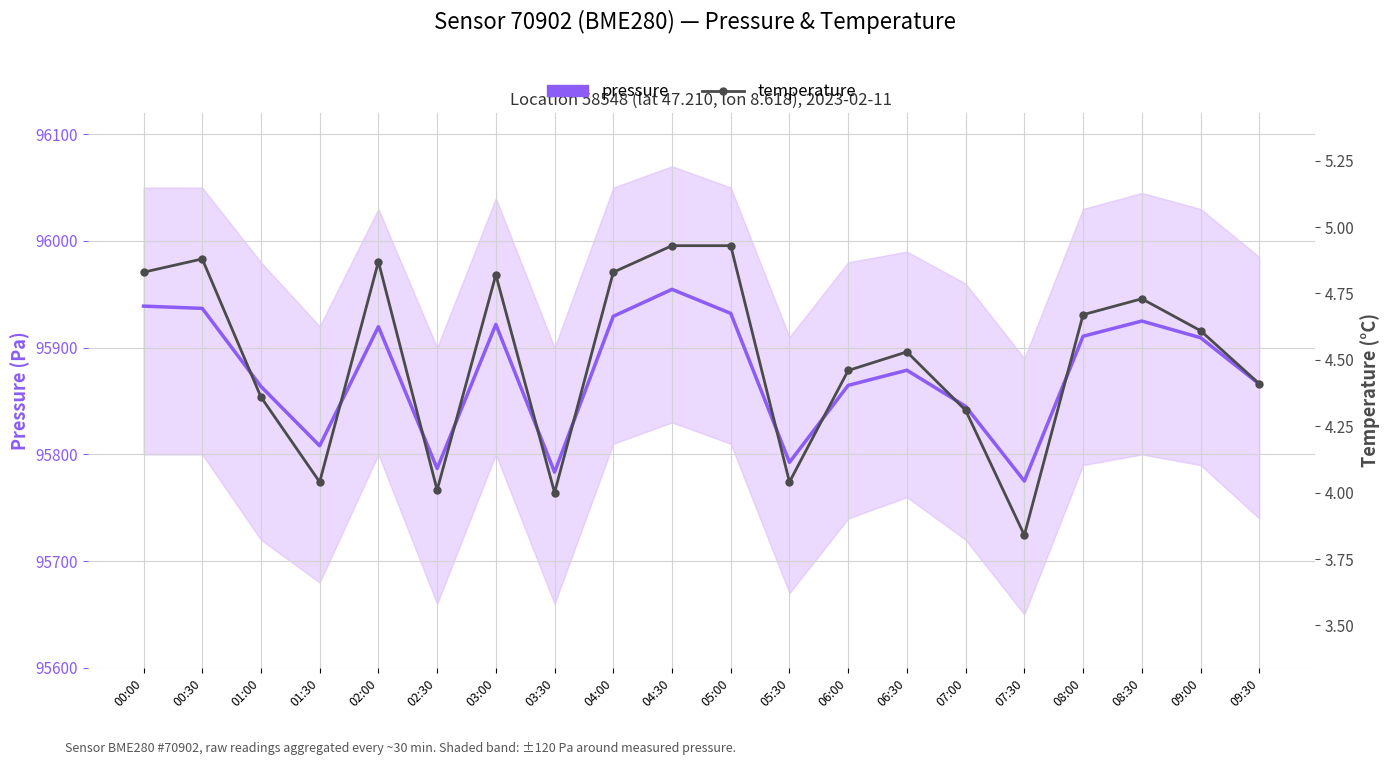

Reading left to right, what are all the values shown in this chart?

pressure: 00:00=95938.9	00:30=95936.8	01:00=95863.7	01:30=95808.1	02:00=95919.7	02:30=95786.8	03:00=95921.8	03:30=95783.4	04:00=95929.4	04:30=95954.7	05:00=95932.2	05:30=95792.6	06:00=95864.7	06:30=95878.9	07:00=95845.1	07:30=95775.1	08:00=95910.7	08:30=95925.0	09:00=95909.4	09:30=95866.0
temperature: 00:00=4.8	00:30=4.9	01:00=4.4	01:30=4.0	02:00=4.9	02:30=4.0	03:00=4.8	03:30=4.0	04:00=4.8	04:30=4.9	05:00=4.9	05:30=4.0	06:00=4.5	06:30=4.5	07:00=4.3	07:30=3.8	08:00=4.7	08:30=4.7	09:00=4.6	09:30=4.4